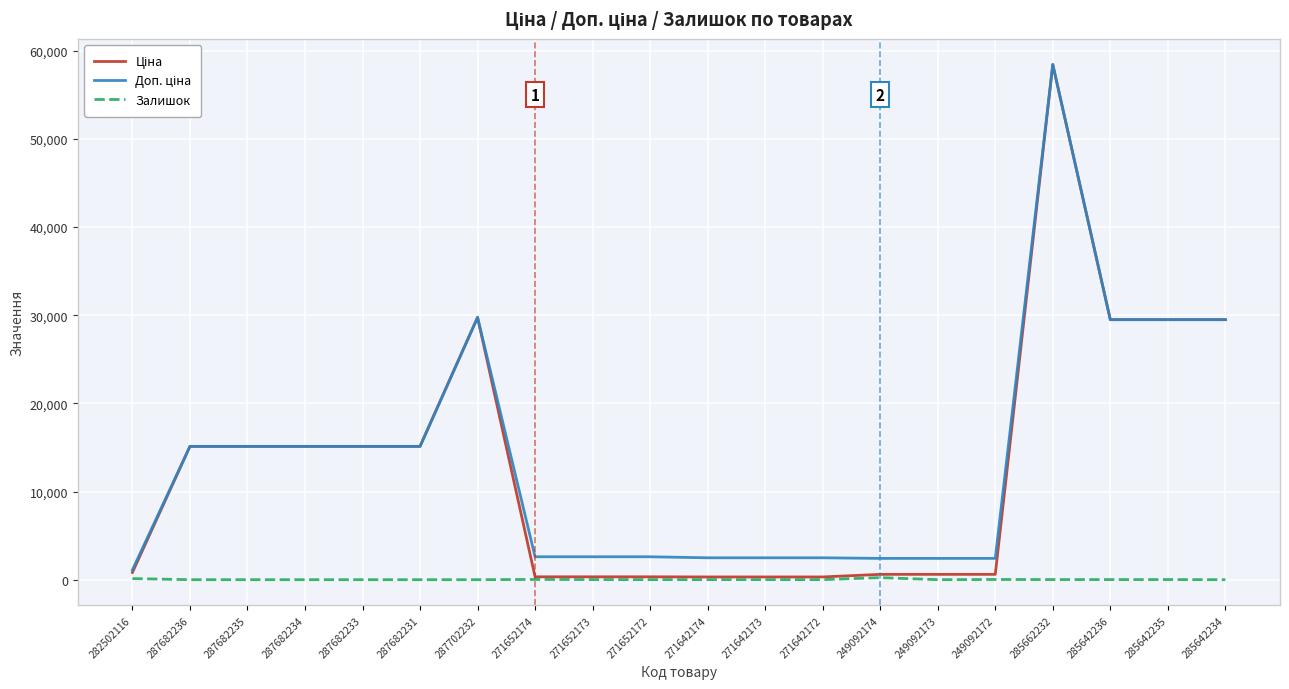

What is the difference between the maximum and minimum values in the Залишок series?

233.0